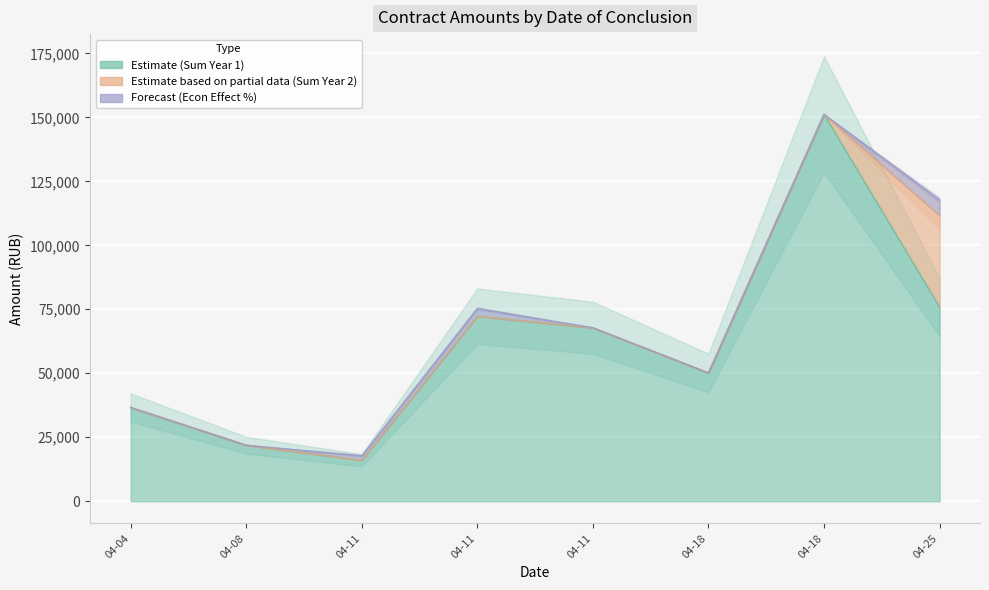

True or false: Forecast (Econ Effect %) has more than 2 interior local peaks.

False